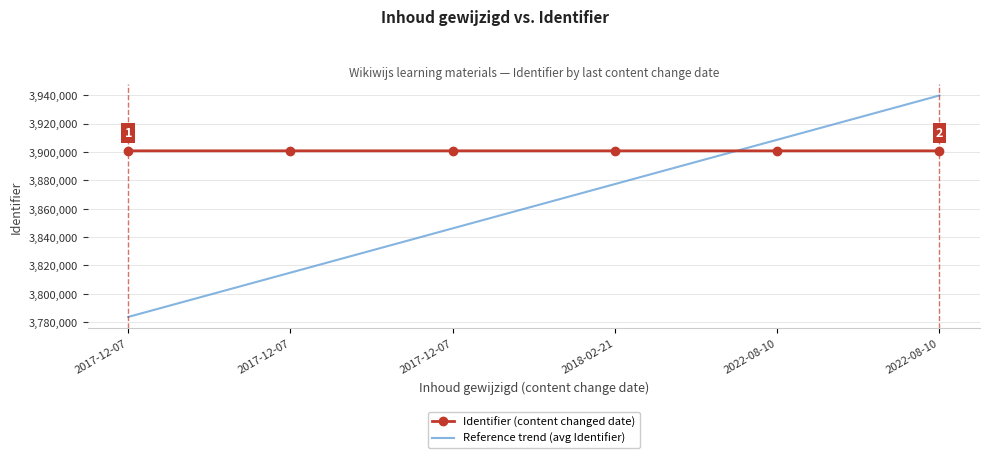

After their last crossing, which series has the higher values: Identifier (content changed date) or Reference trend (avg Identifier)?

Reference trend (avg Identifier)